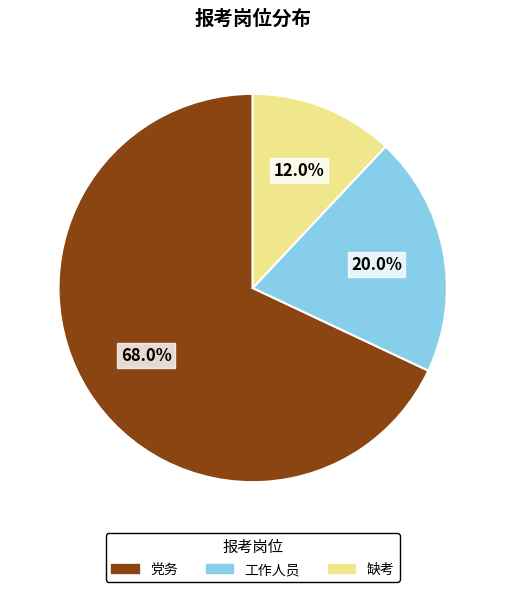

What is the smallest slice in the pie chart?

缺考